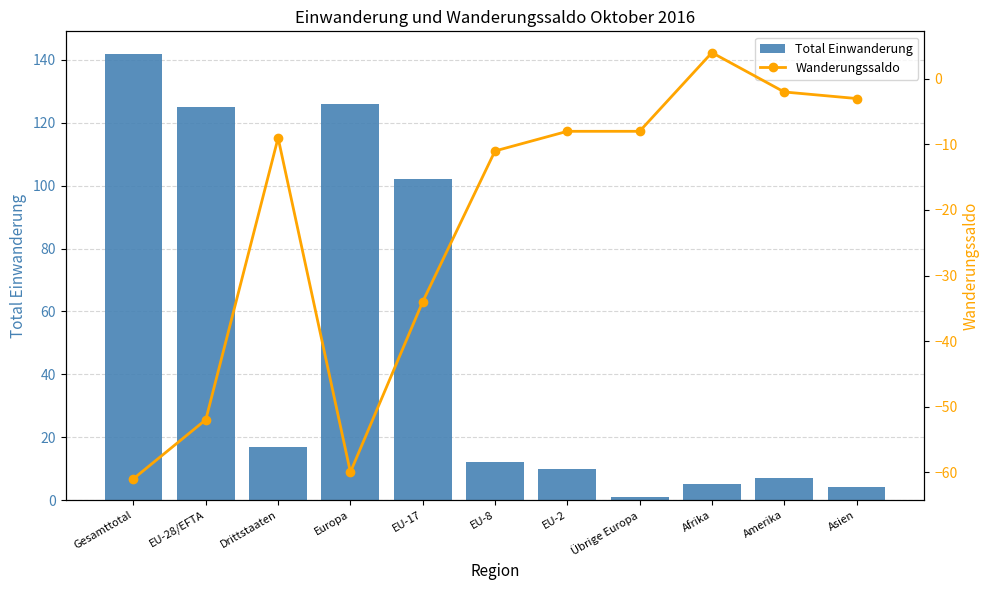

List the series in order of their overall mean, highest first.

Total Einwanderung, Wanderungssaldo